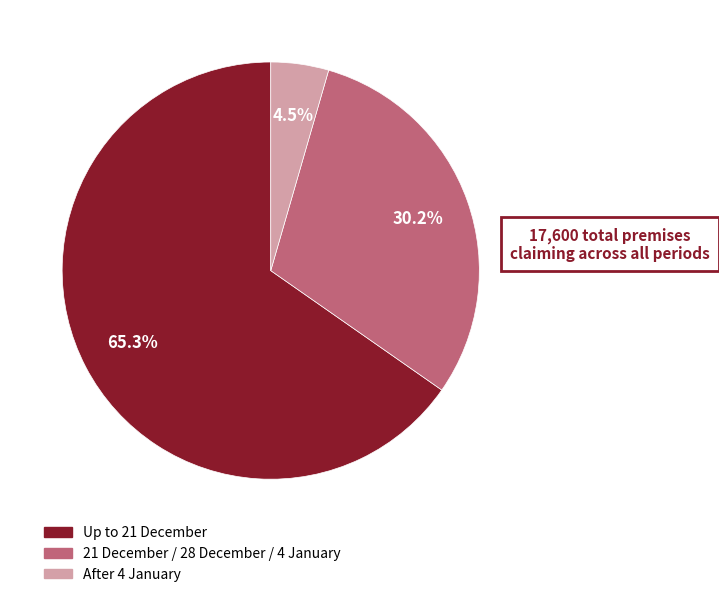

How many segments does this pie chart have?

3